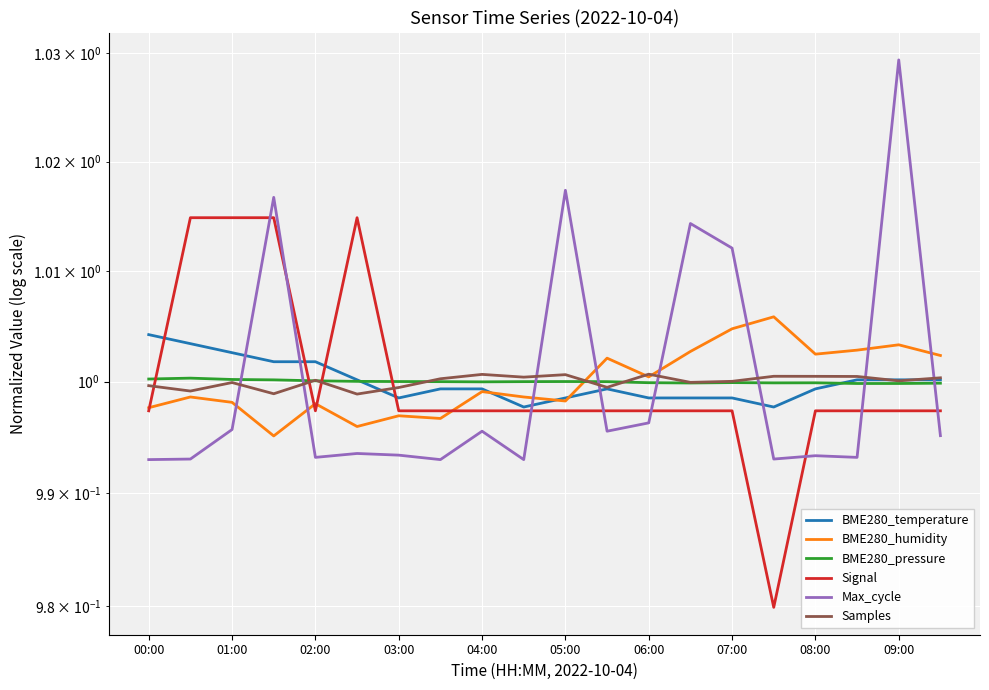

The value of BME280_humidity at 13 is 1.0. True or false?

True